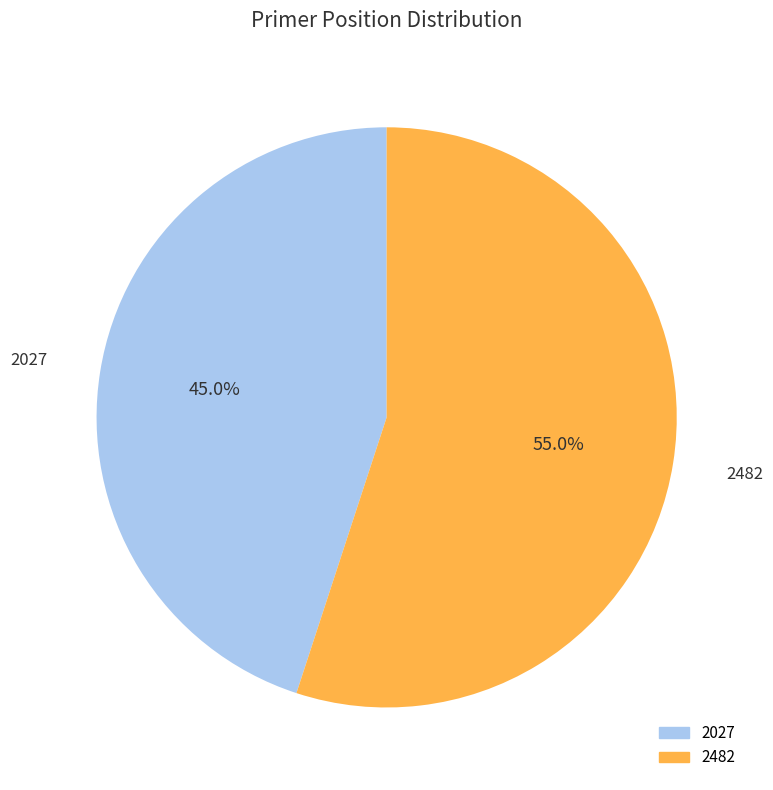

What is the smallest slice in the pie chart?

2027